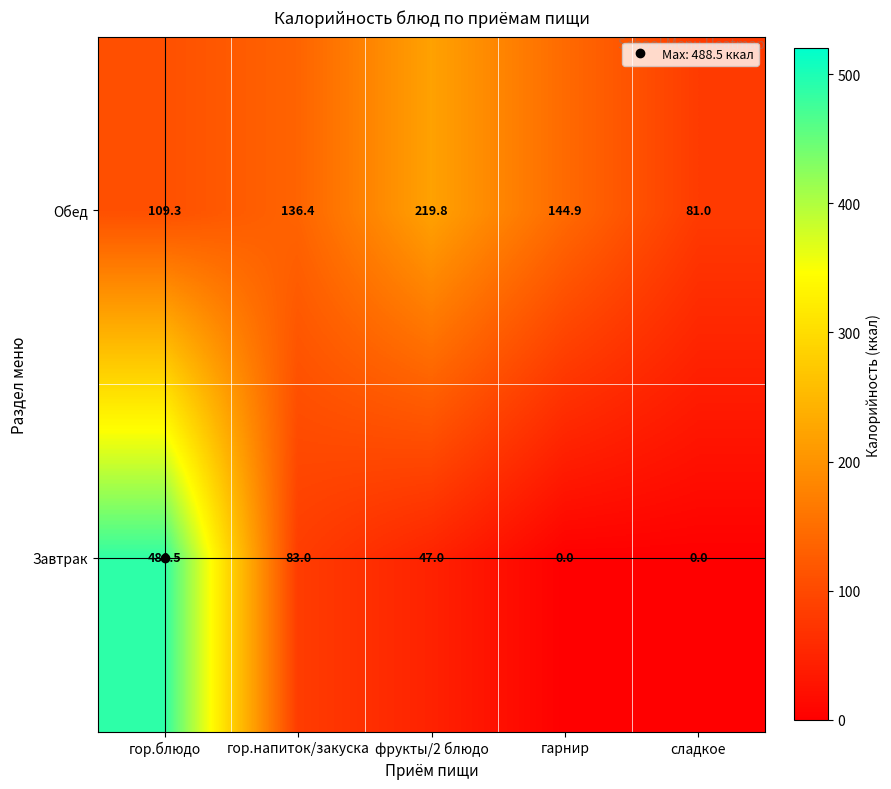

Between гарнир and сладкое, which series saw the biggest shift?

Обед